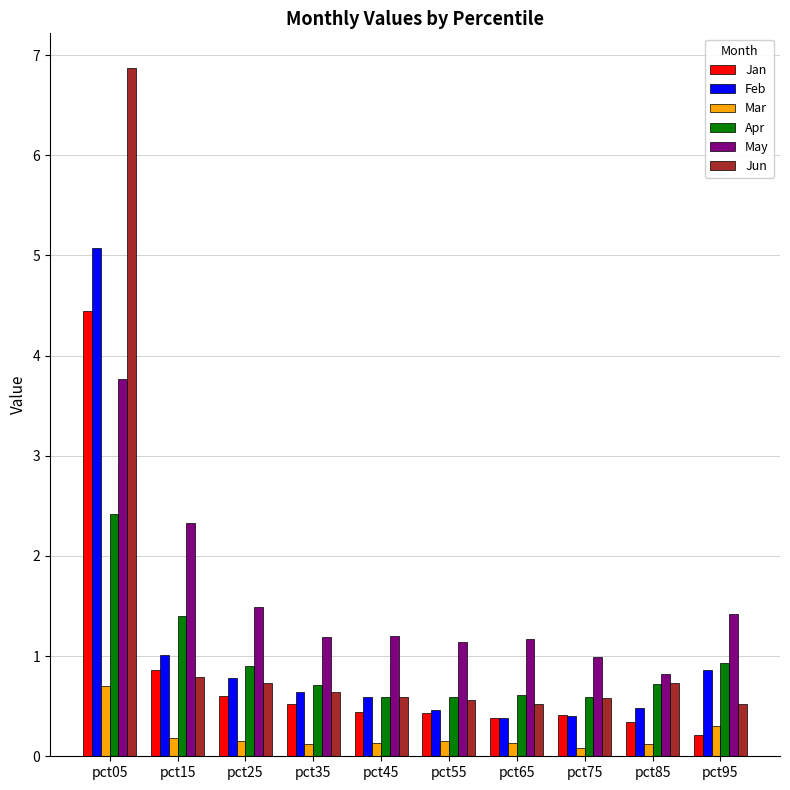

What is the difference between the May values at pct15 and pct85?

1.5